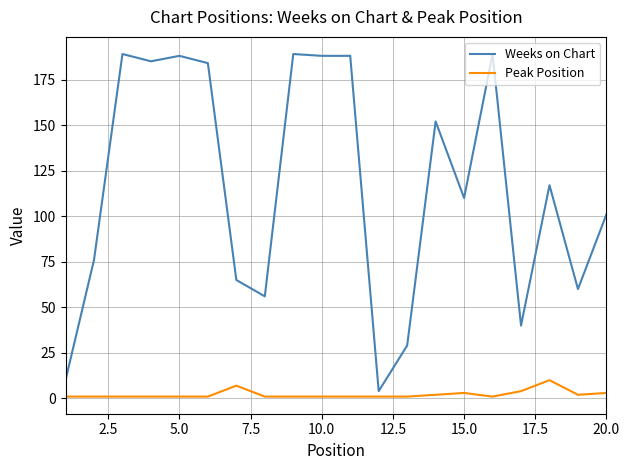

Which series has the largest range (max minus min)?

Weeks on Chart